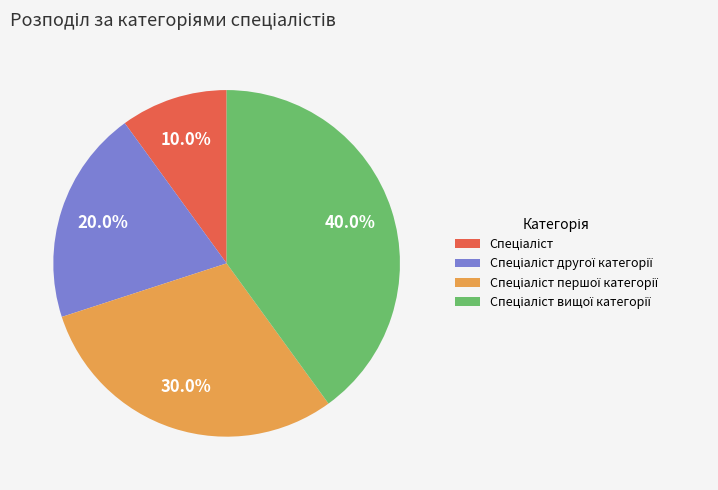

Is there any slice that represents more than half of the pie?

No